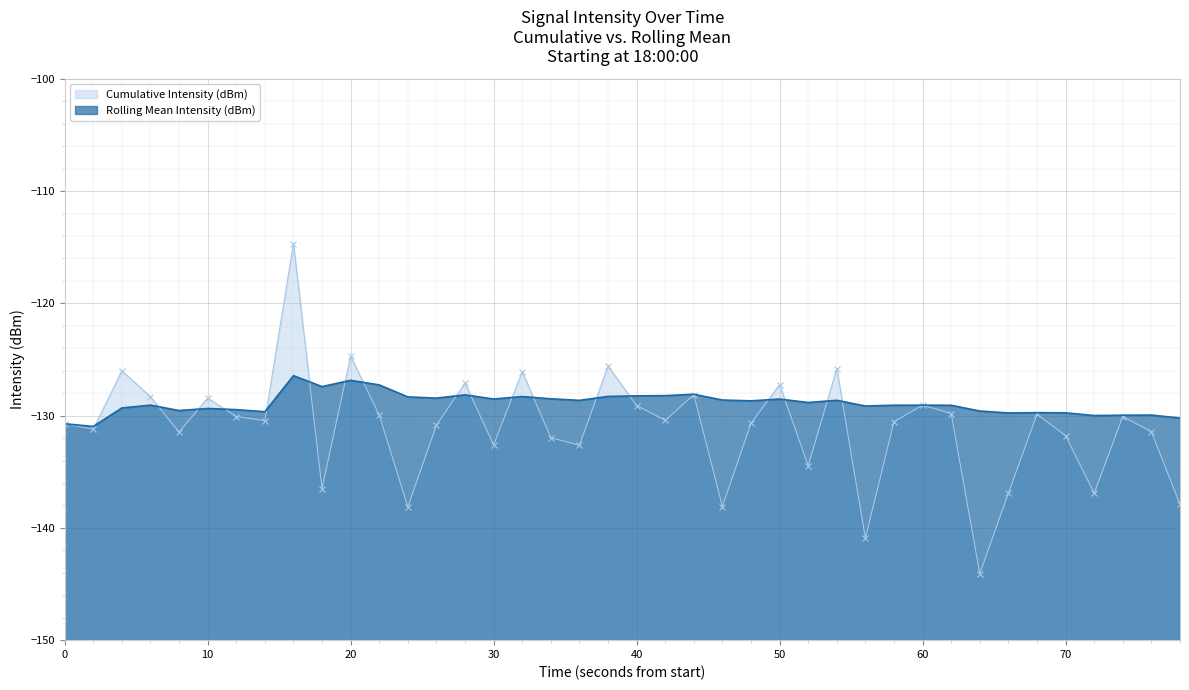

True or false: Rolling Mean Intensity (dBm) and Cumulative Intensity (dBm) cross at least once.

True